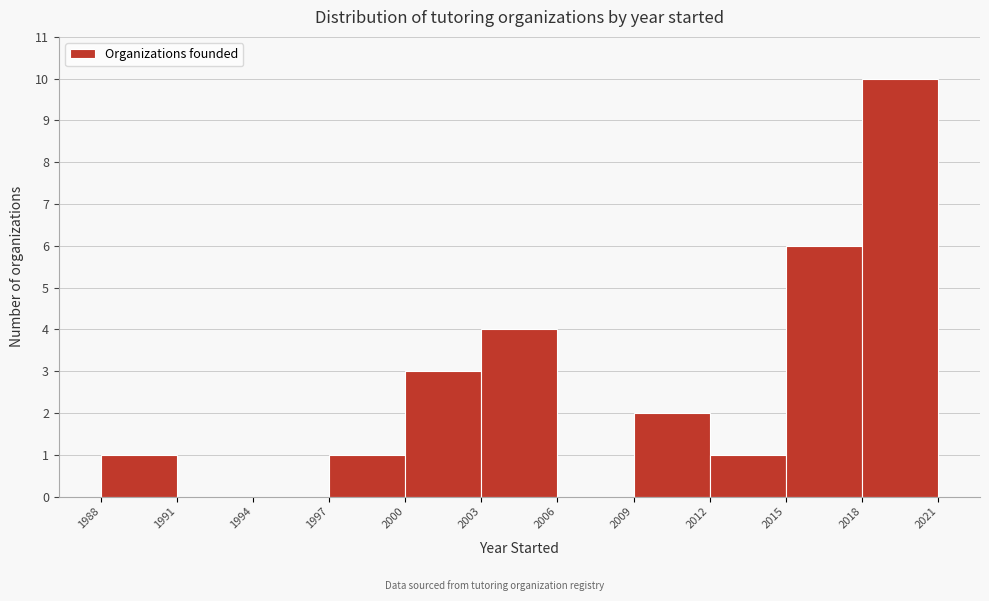

How tall is the bar that spans 2003 to 2006 on the x-axis? The values are not printed on the chart, so give them approximately, as read against the axis.

4